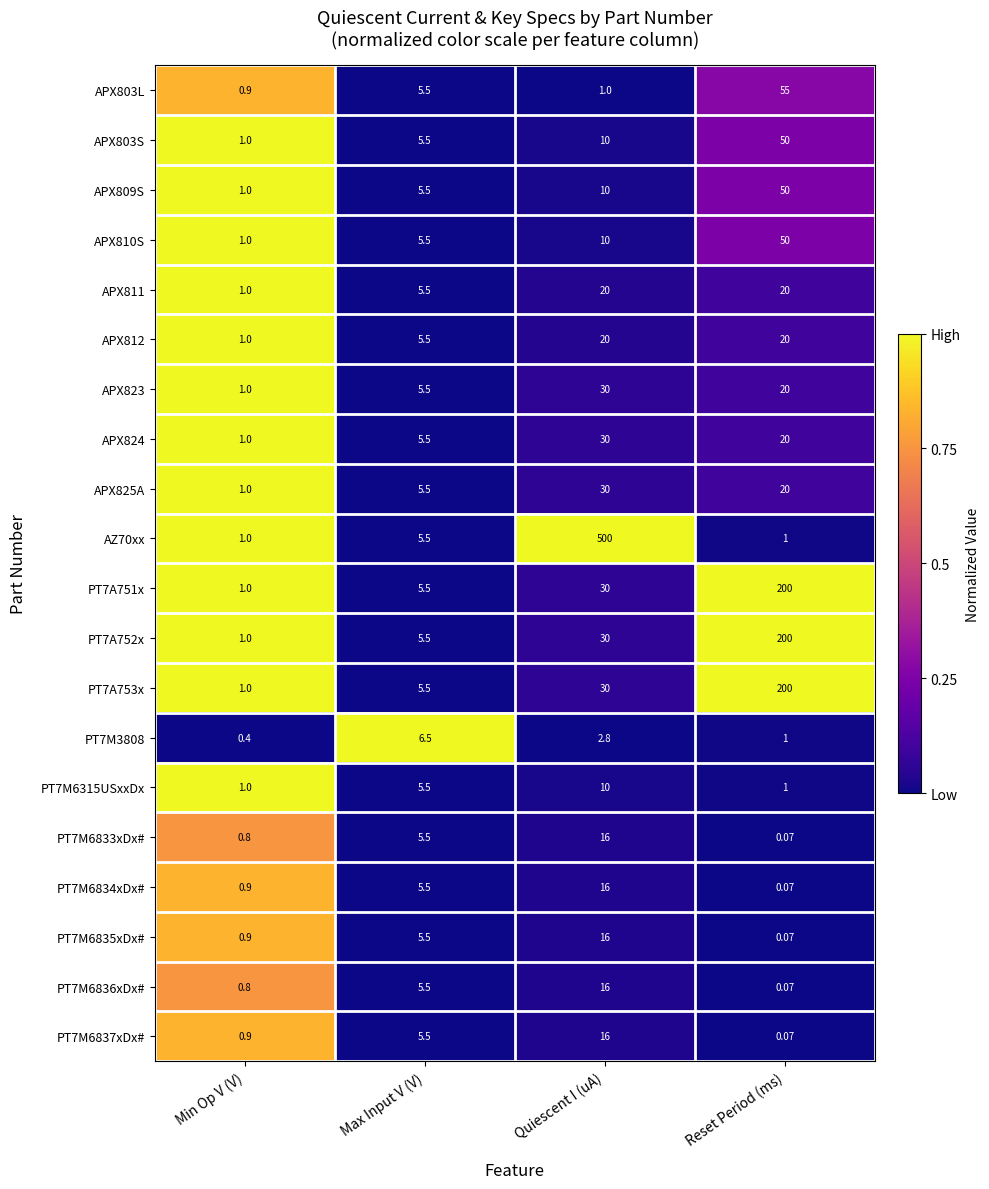

Which label corresponds to the smallest value in the chart?

Reset Period (ms)